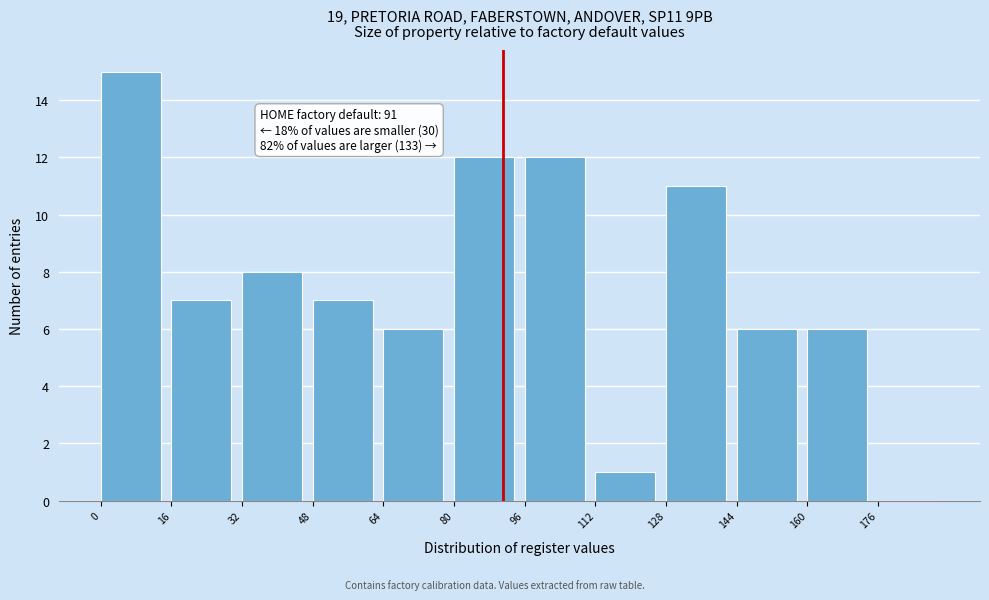

Which range on the x-axis has the tallest bar?

0 to 16